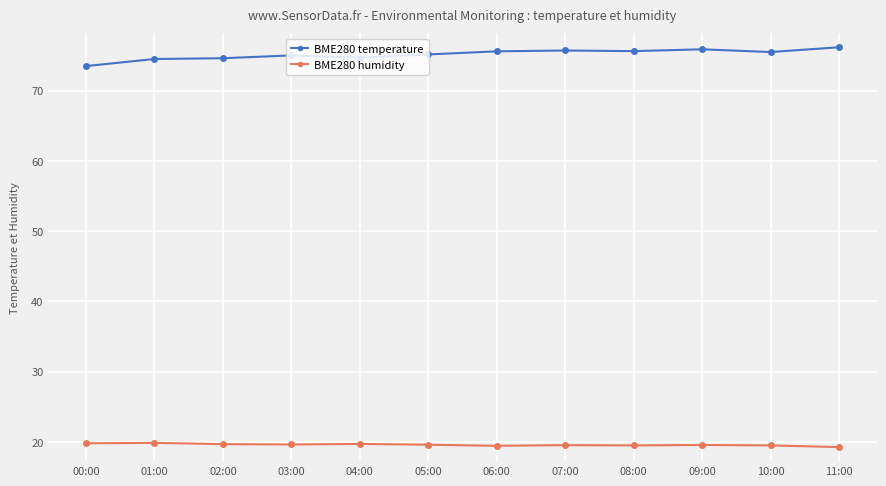

List the series in order of their overall mean, lowest first.

BME280 humidity, BME280 temperature